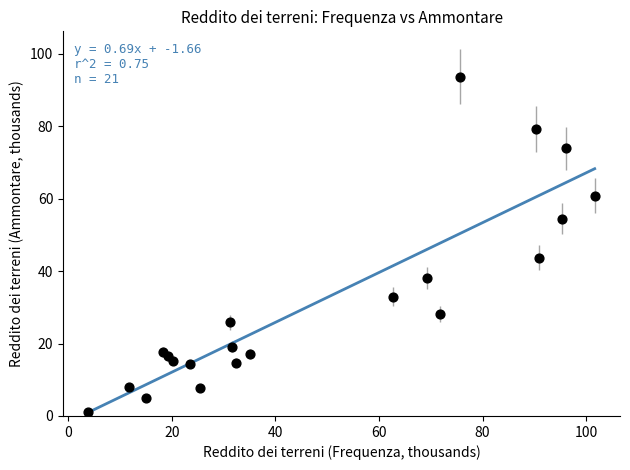

What Y value in the scatter plot is closest to 47?

43.8